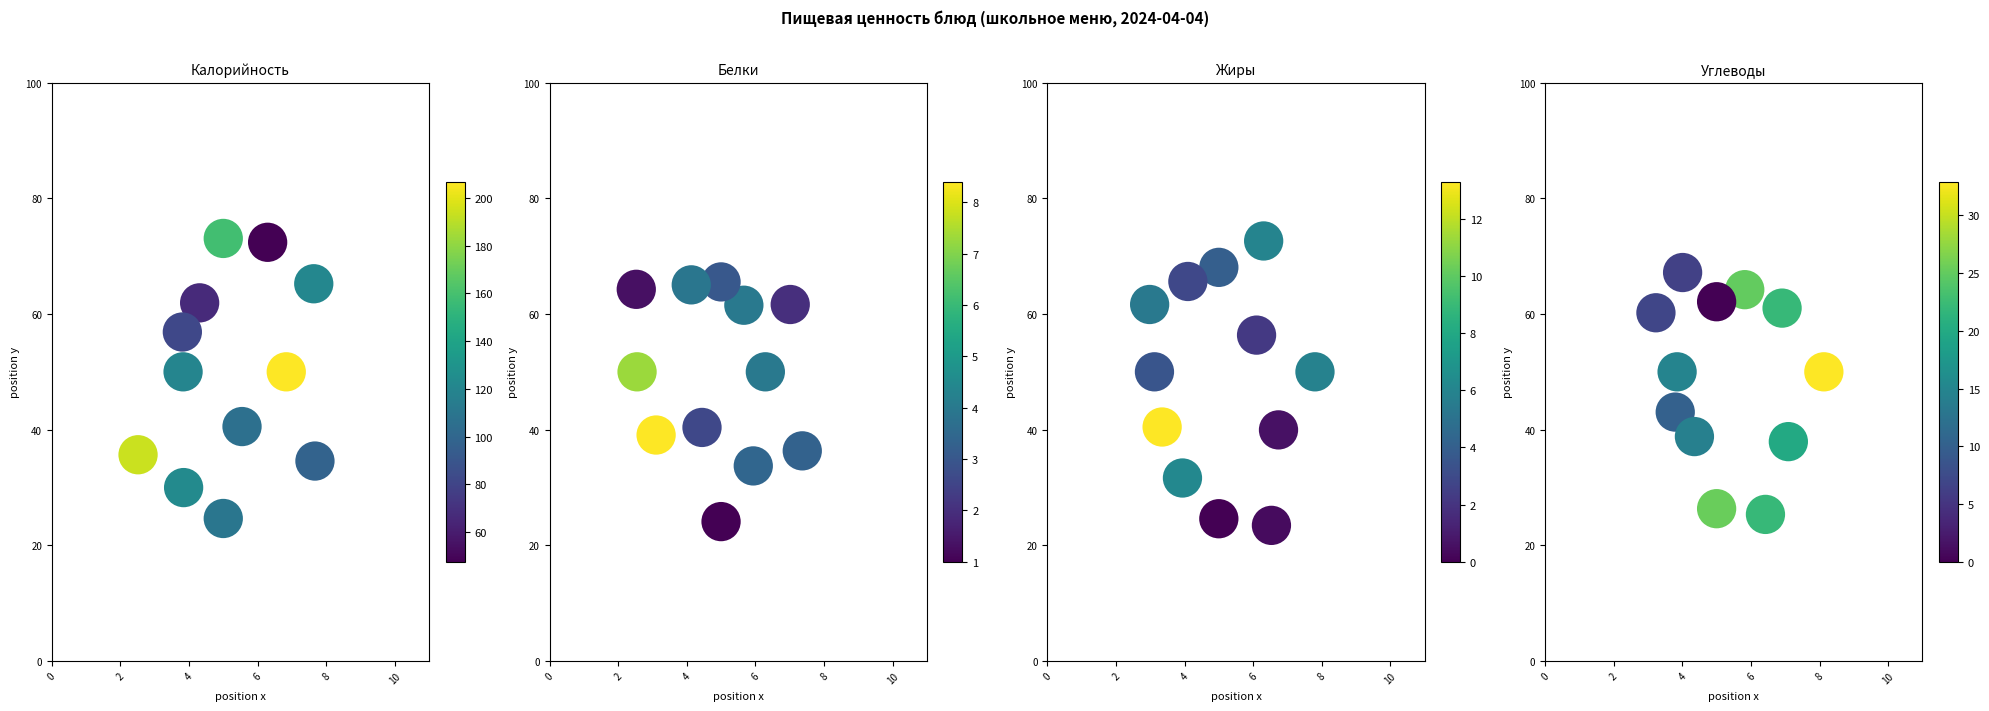

Count the number of data series in this chart.

4